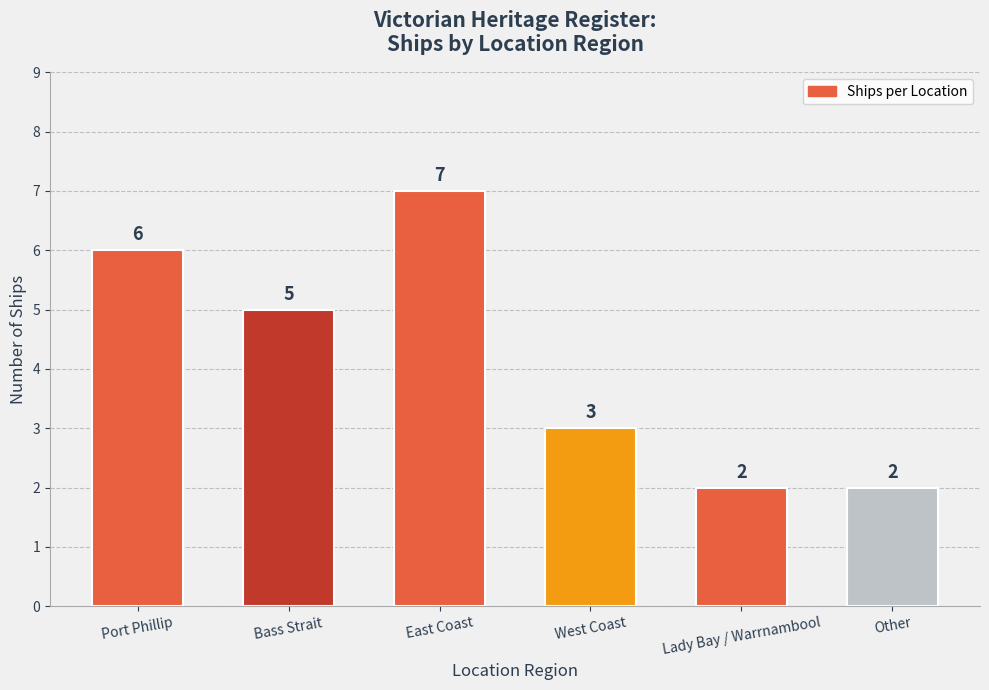

What position from the right is Lady Bay / Warrnambool?

2